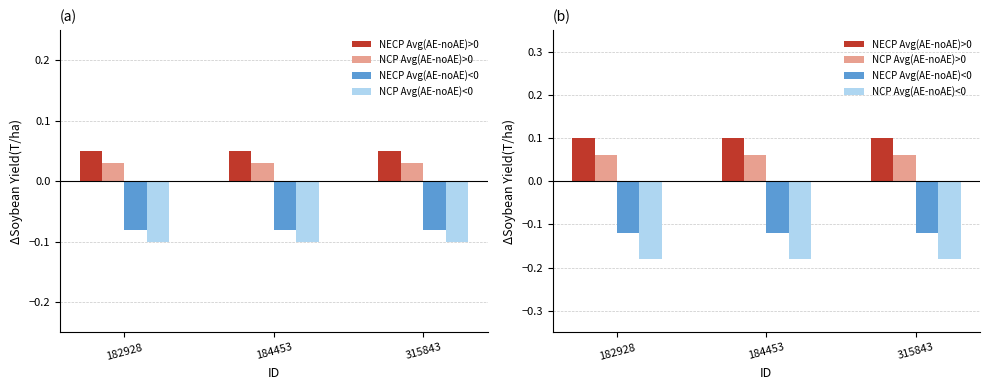

Which label corresponds to the smallest value in the chart?

182928